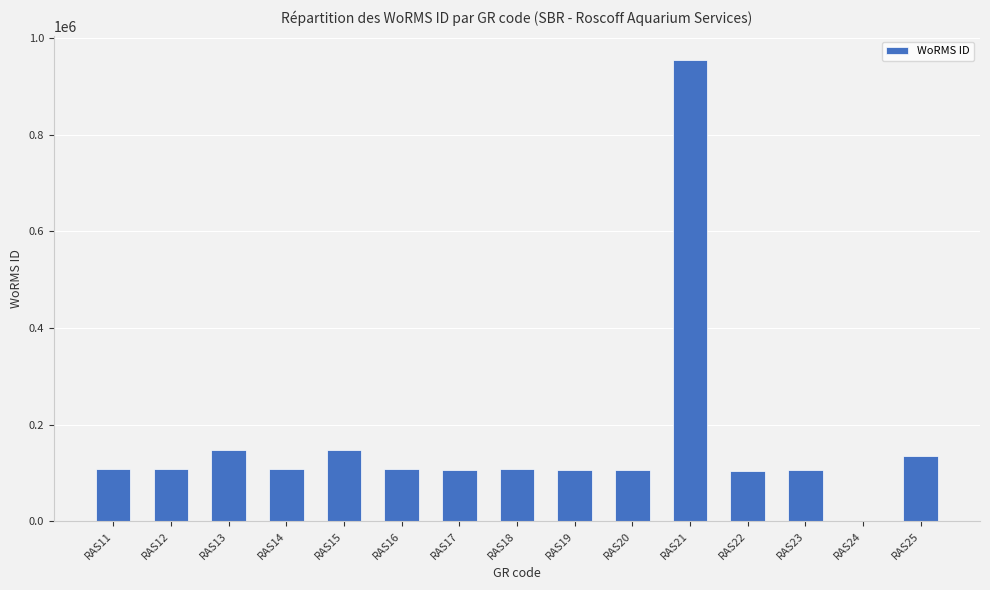

What is the change in value from RAS15 to RAS19?

-39844